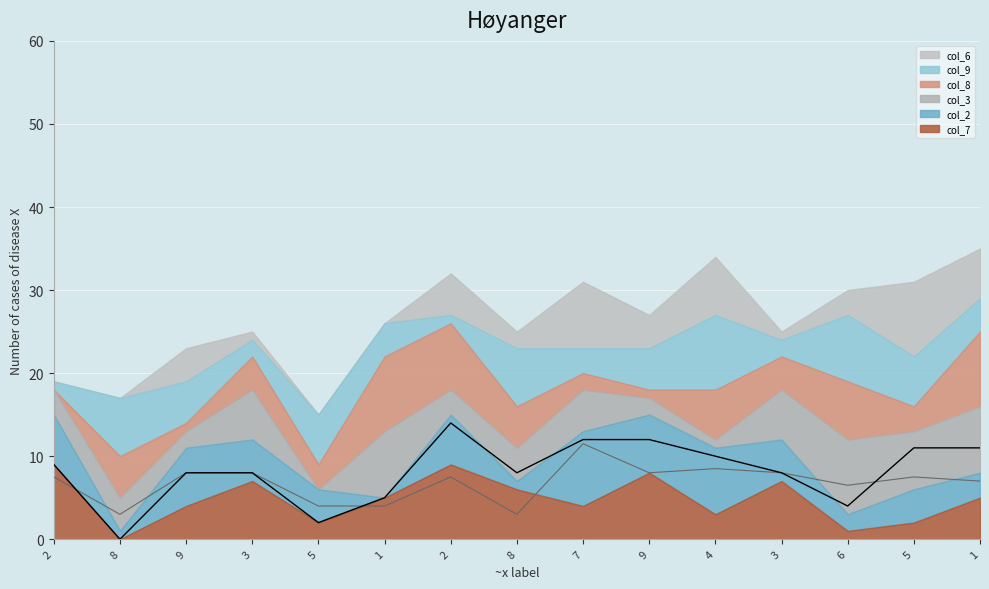

At which category does col_6 reach its first local valley?

8